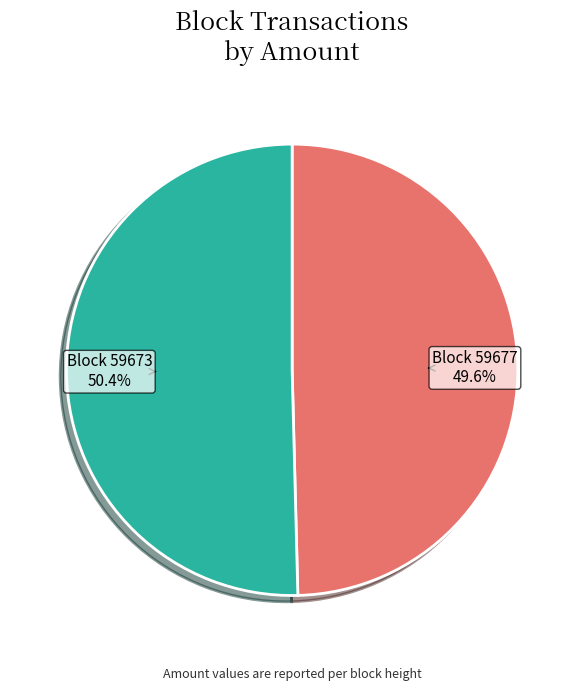

Is there any slice that represents more than half of the pie?

Yes